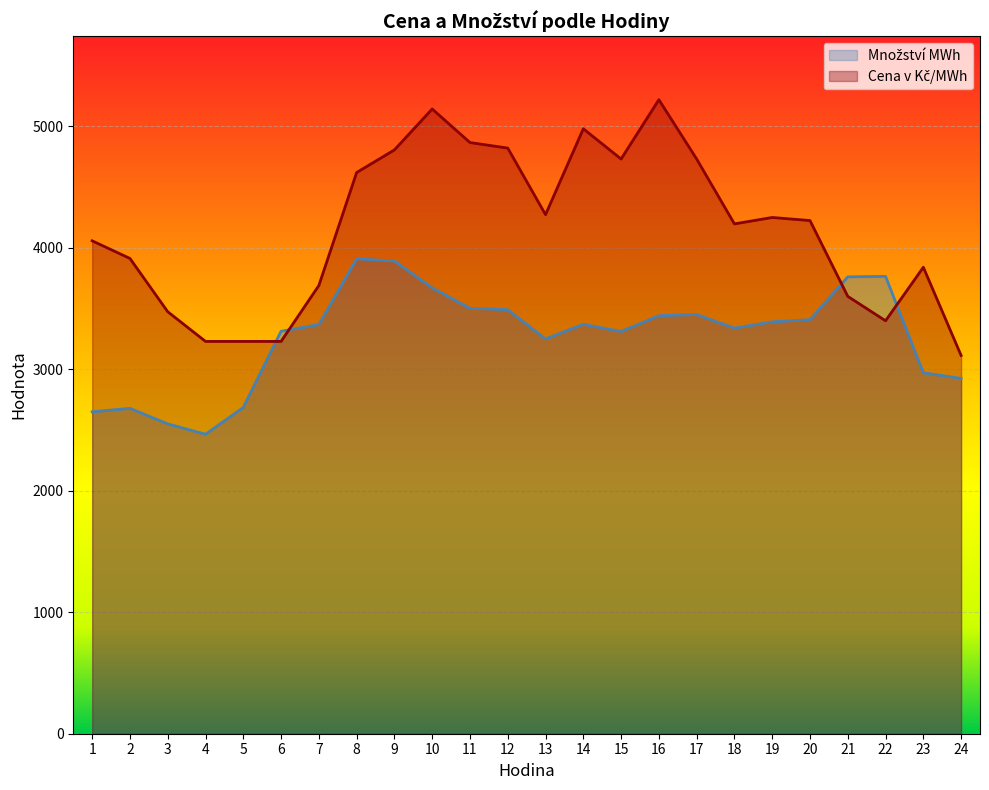

At which category is the sum across all series the highest?

10